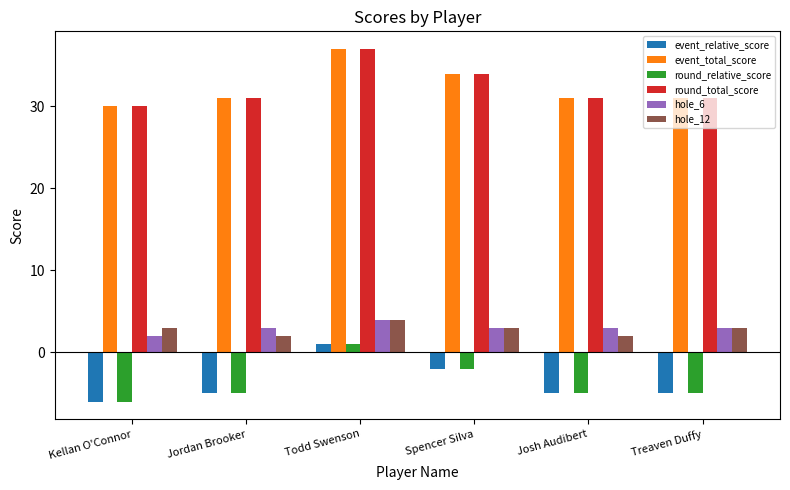

Are the bars horizontal?

No